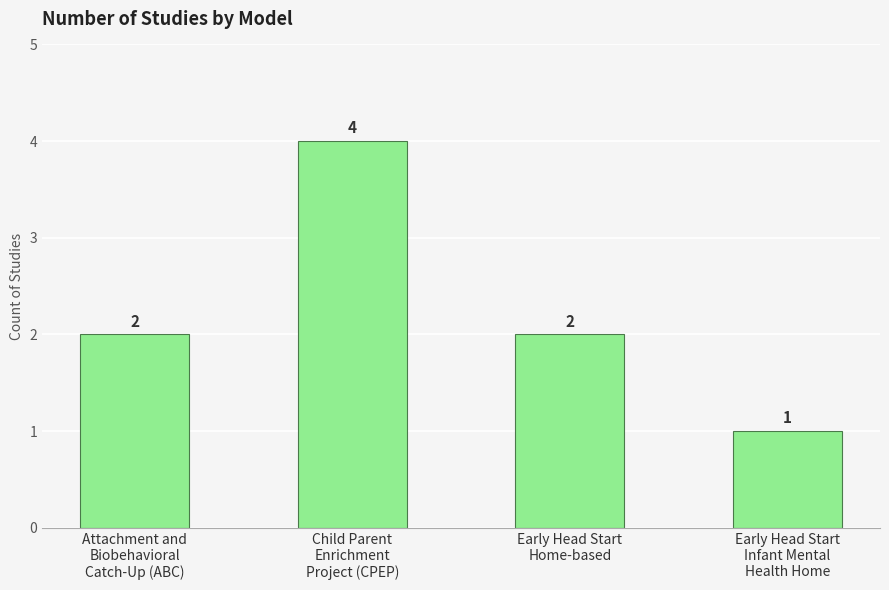

Reading right to left, what are all the values shown in this chart?

Early Head Start
Infant Mental
Health Home=1	Early Head Start
Home-based=2	Child Parent
Enrichment
Project (CPEP)=4	Attachment and
Biobehavioral
Catch-Up (ABC)=2